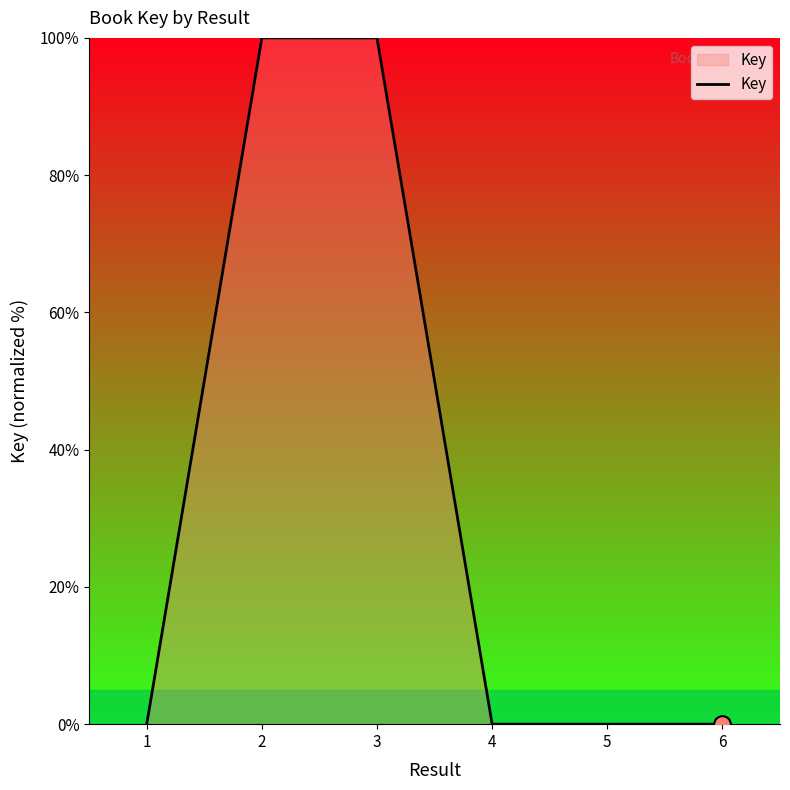

True or false: there are more than 0 points higher than both neighbors.

True